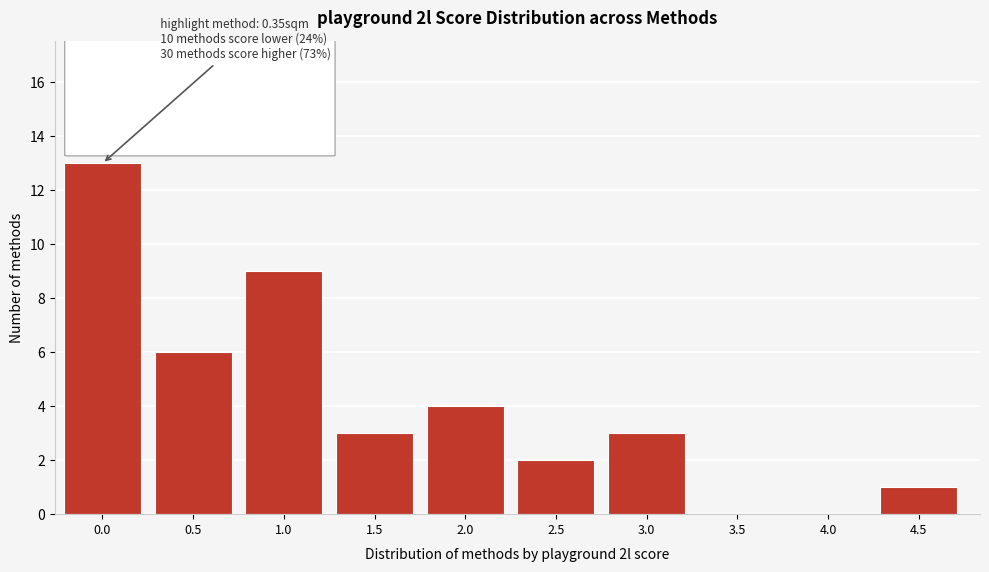

Reading left to right, list all the values displayed in this chart.

0.0=13	0.5=6	1.0=9	1.5=3	2.0=4	2.5=2	3.0=3	3.5=0	4.0=0	4.5=1